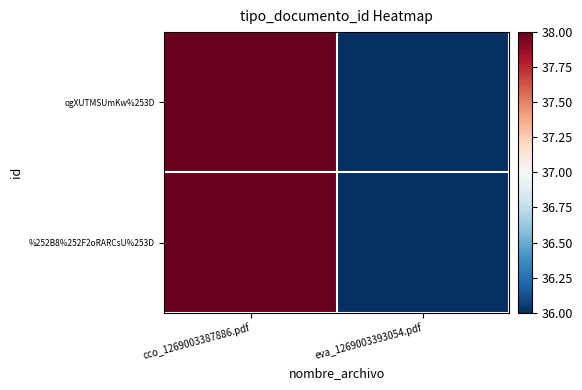

Which series has the largest total across all categories?

ogXUTMSUmKw%253D